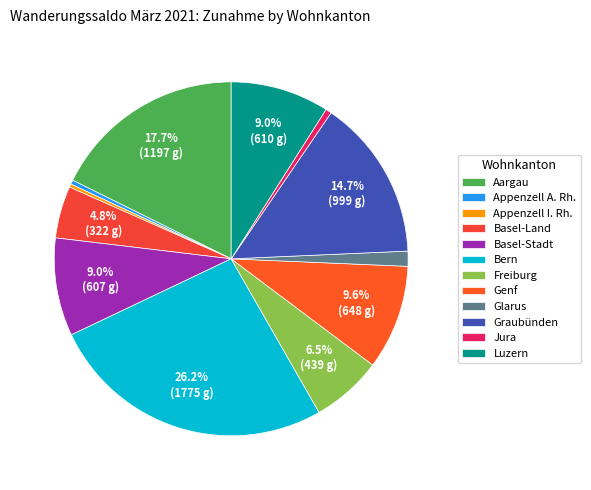

To the nearest percent, what is the difference between the largest and smallest slice percentages?

26%